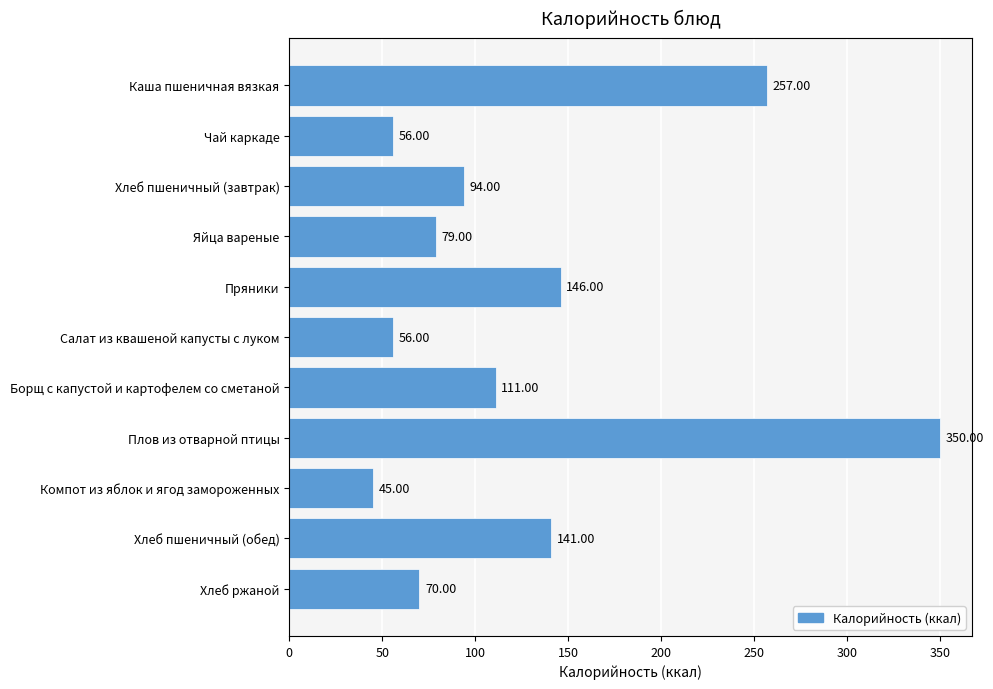

Which has a higher value, Хлеб пшеничный (обед) or Пряники?

Пряники